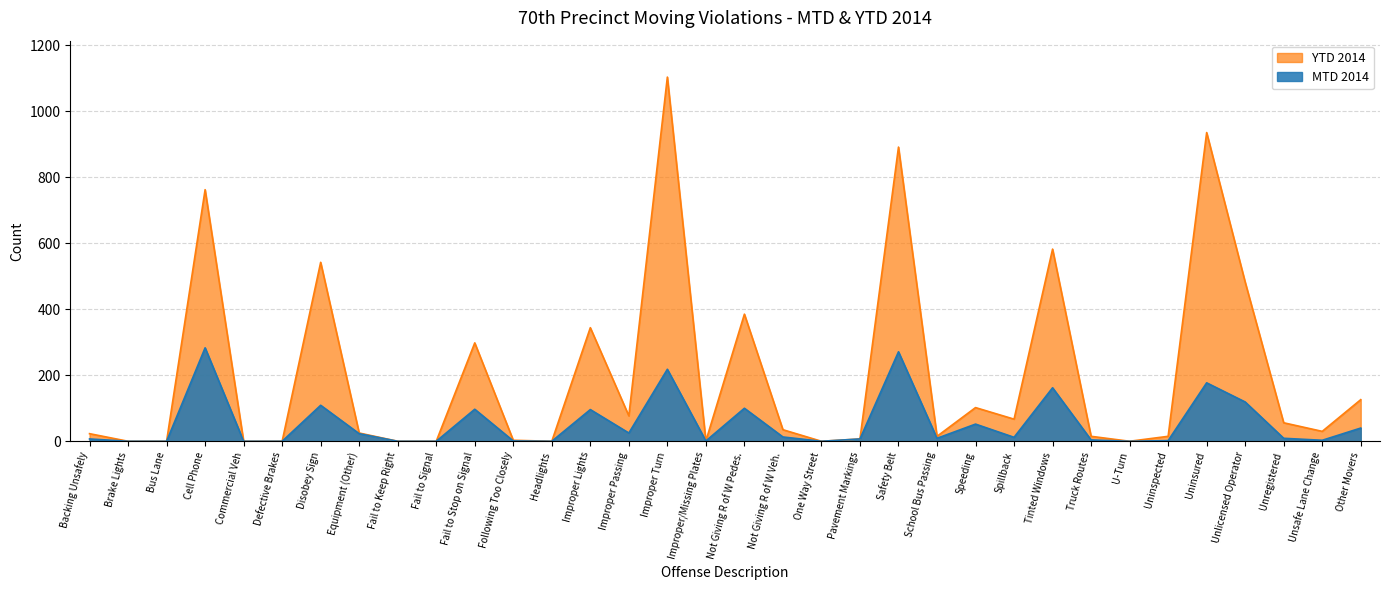

What is the sum of the MTD 2014 values at Not Giving R of W Pedes. and Equipment (Other)?

123